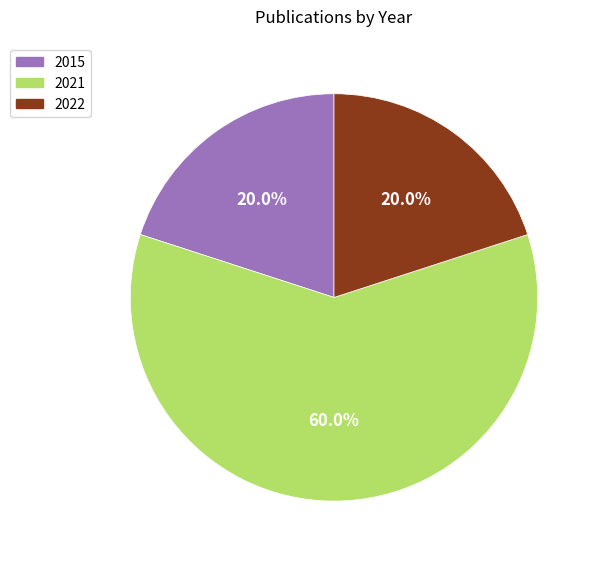

Between 2022 and 2021, which is larger?

2021